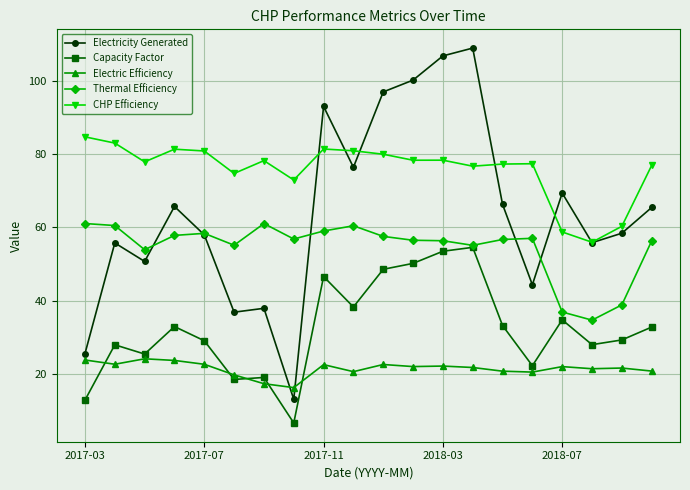

List the series in order of their peak value, lowest first.

Electric Efficiency, Capacity Factor, Thermal Efficiency, CHP Efficiency, Electricity Generated